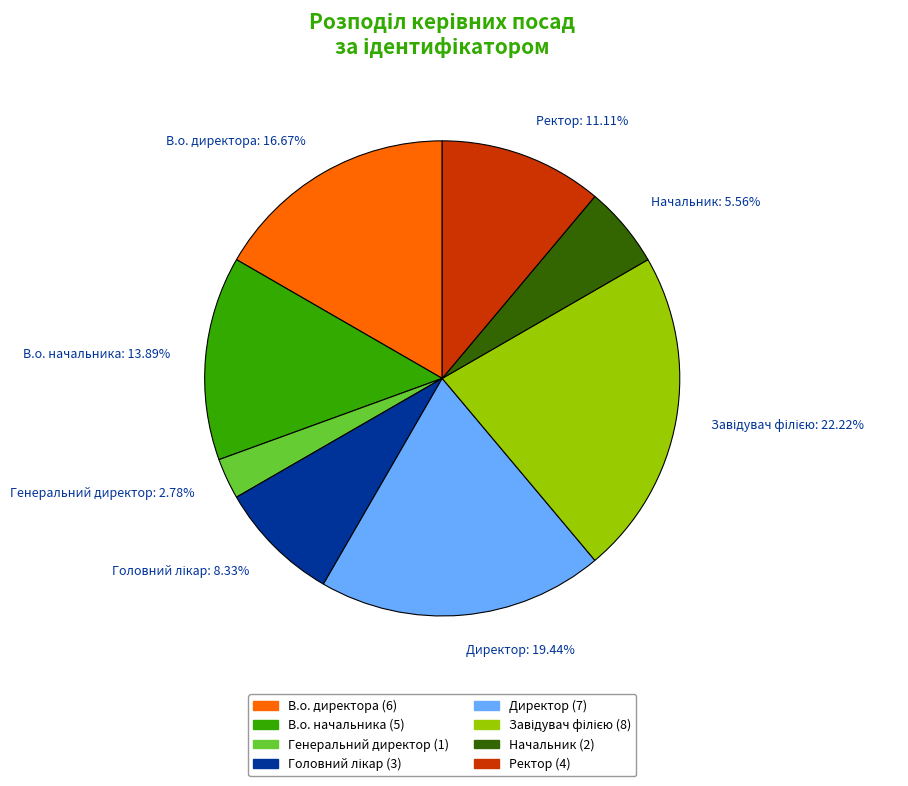

Is it true that В.о. директора is 4% of the pie?

False